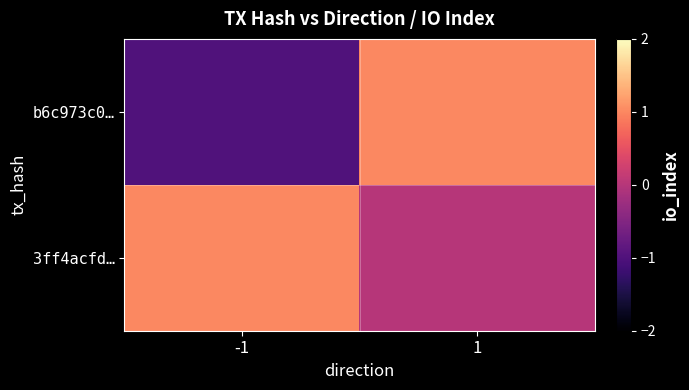

Count the number of data series in this chart.

2